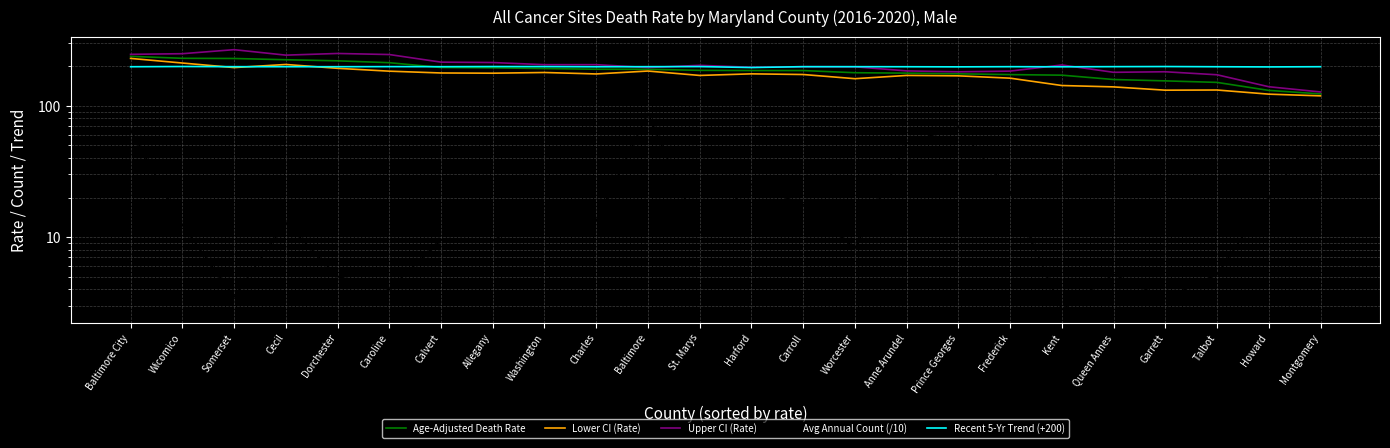

What is the sum of all Upper CI (Rate) values?

4878.0